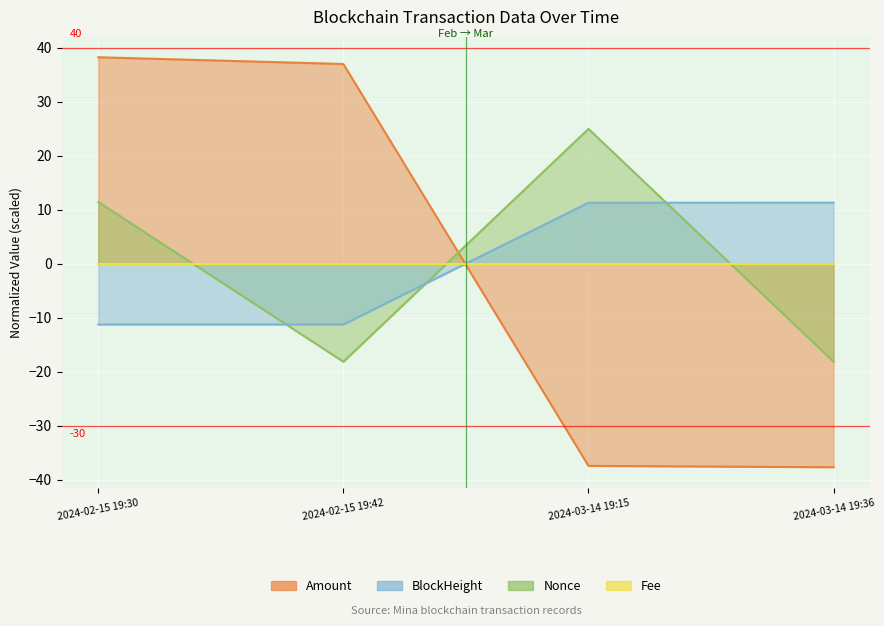

Which series has the largest total across all categories?

Amount